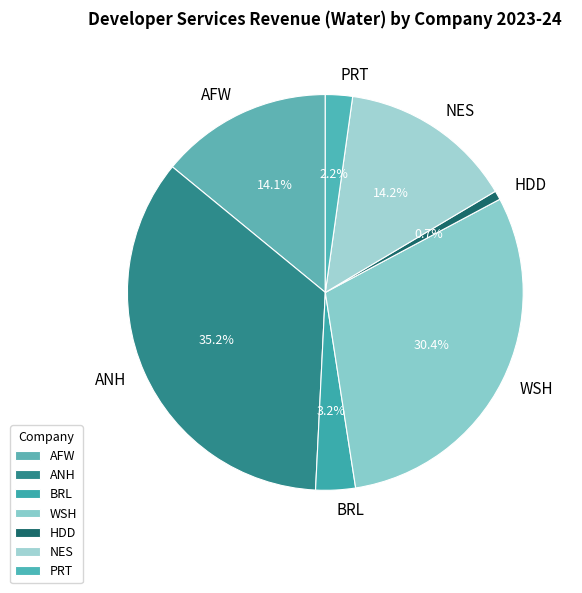

How many segments does this pie chart have?

7